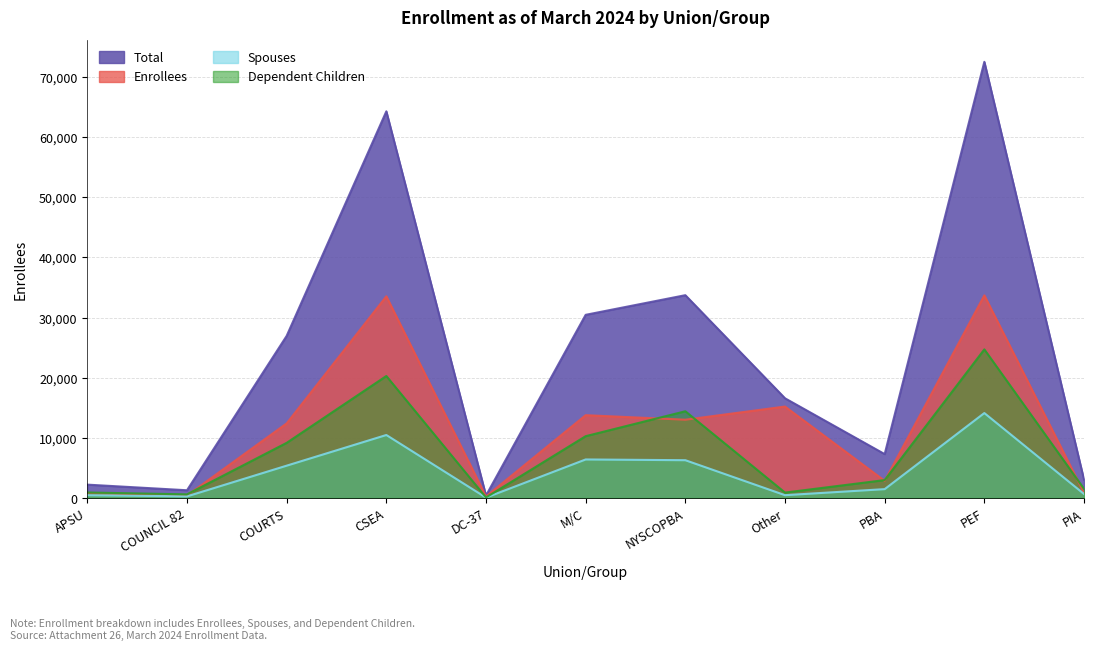

What position from the left is PBA?

9